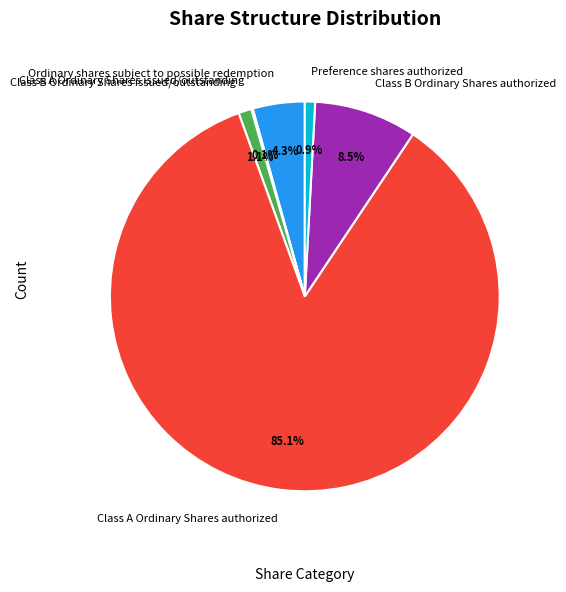

What is the largest slice in the pie chart?

Class A Ordinary Shares authorized